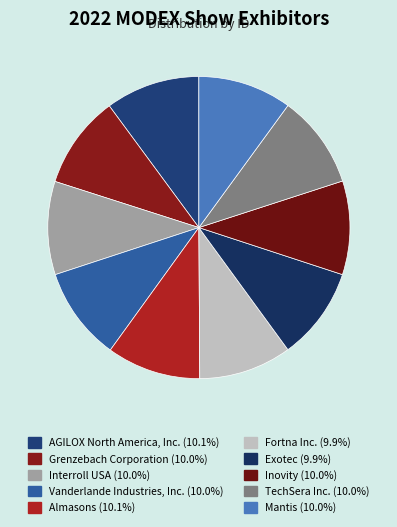

The AGILOX North America, Inc. slice represents 2% of the pie. True or false?

False